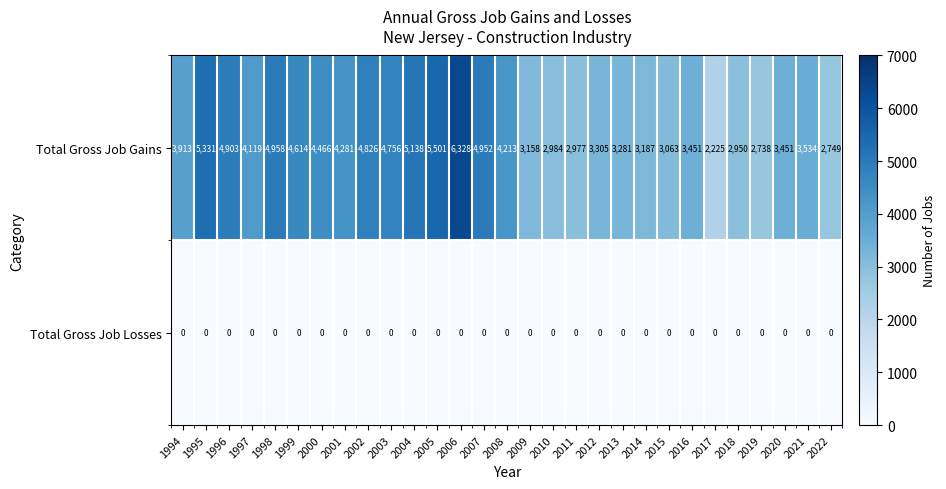

How many categories are shown in the chart?

29